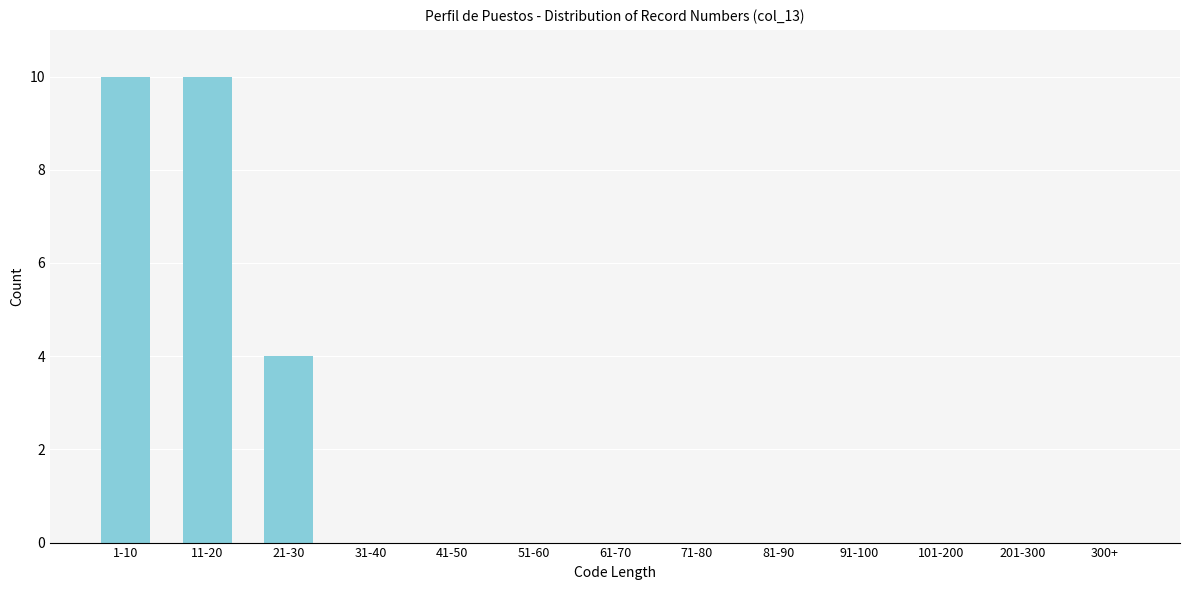

Reading left to right, transcribe all the data shown in this chart.

1-10=10	11-20=10	21-30=4	31-40=0	41-50=0	51-60=0	61-70=0	71-80=0	81-90=0	91-100=0	101-200=0	201-300=0	300+=0